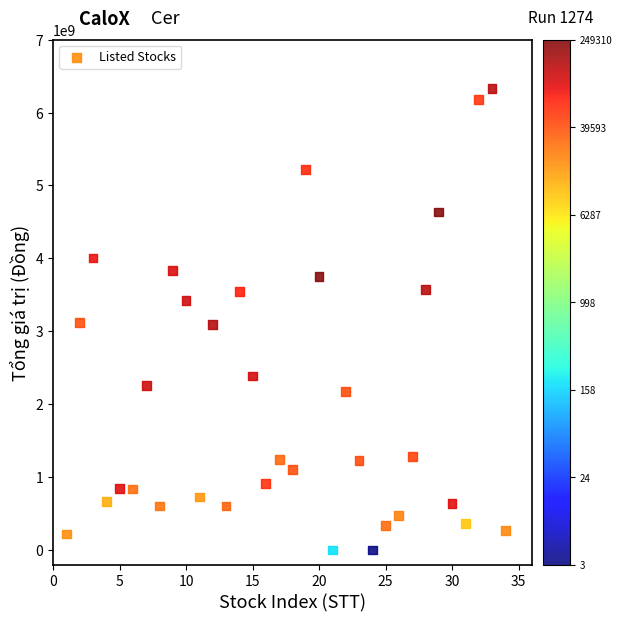

What is the range of Y values (max minus min)?

6332371500